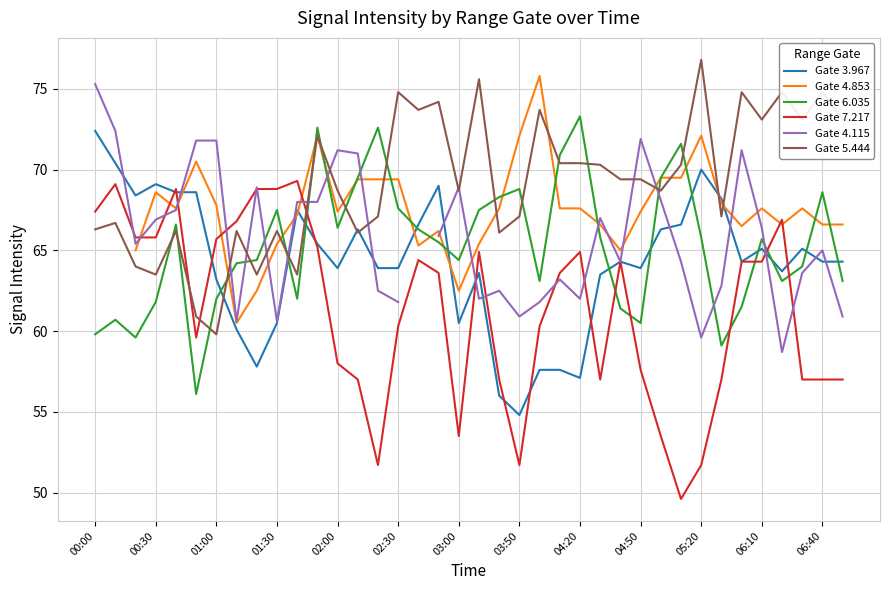

At which category does Gate 3.967 reach its first local peak?

00:30